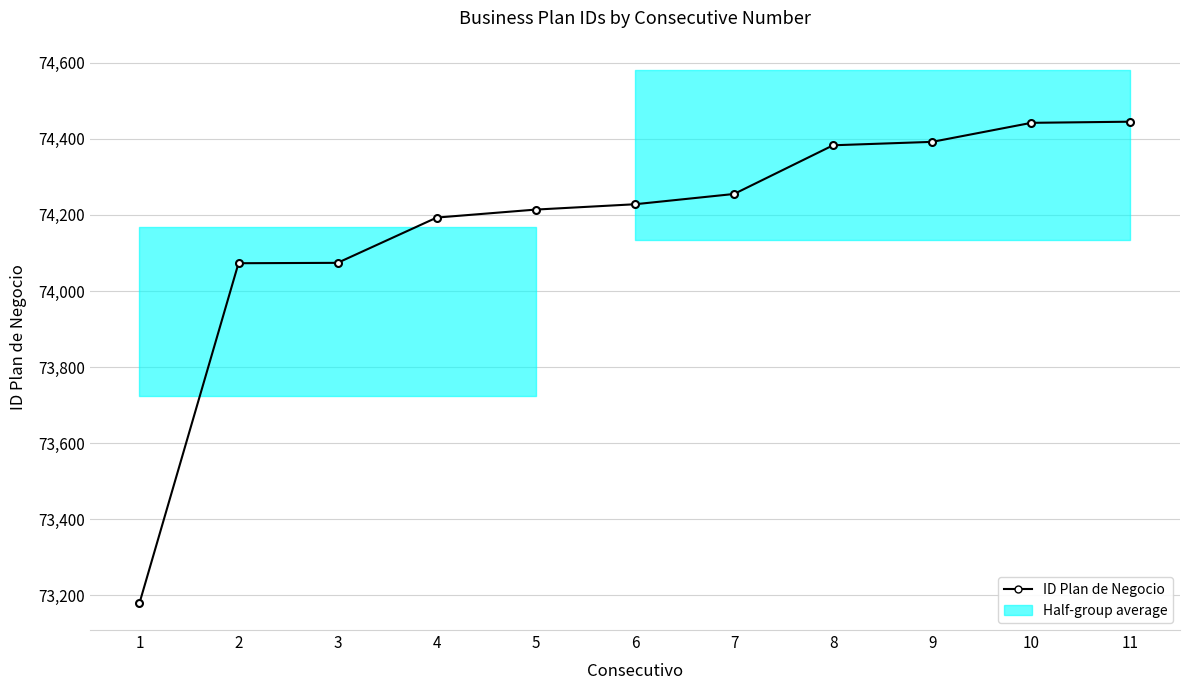

The chart shows a value of 47873 at 10. True or false?

False